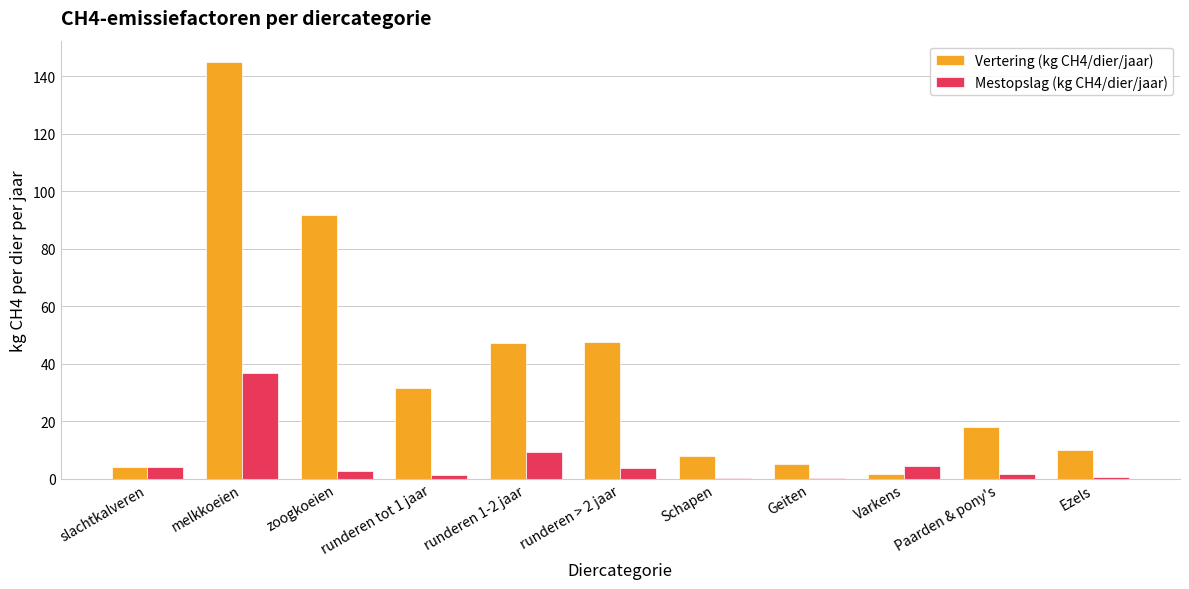

How many distinct data groups are displayed?

2